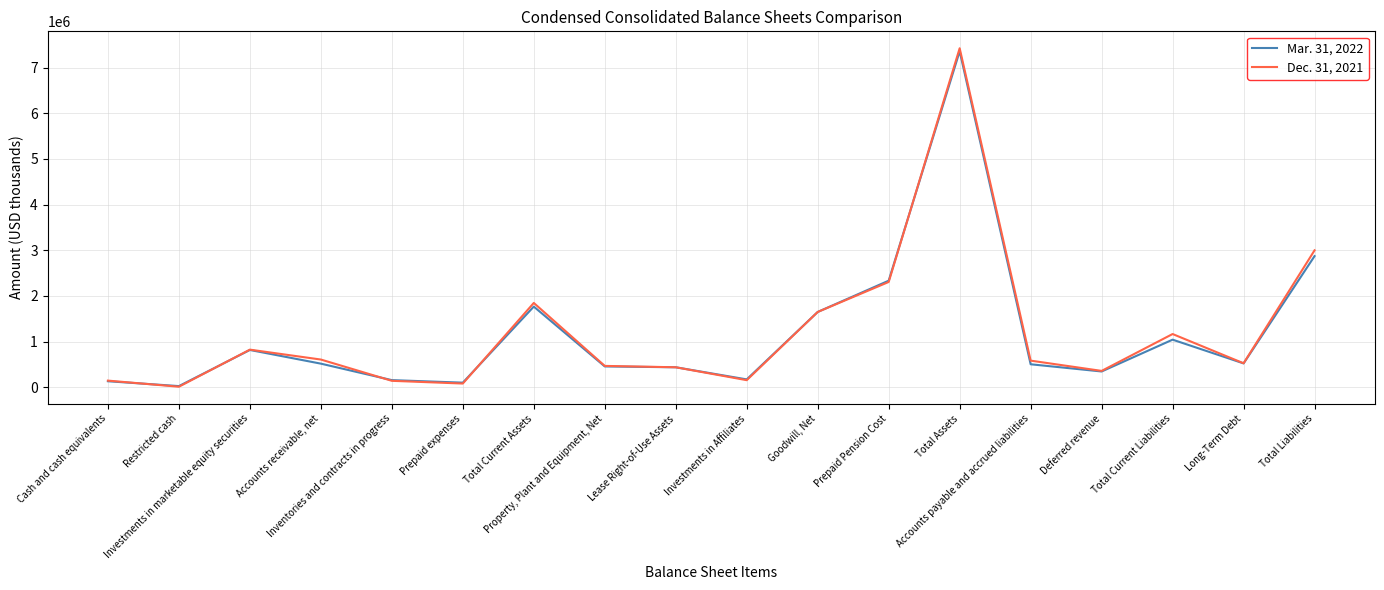

Which series has the widest spread of values?

Dec. 31, 2021